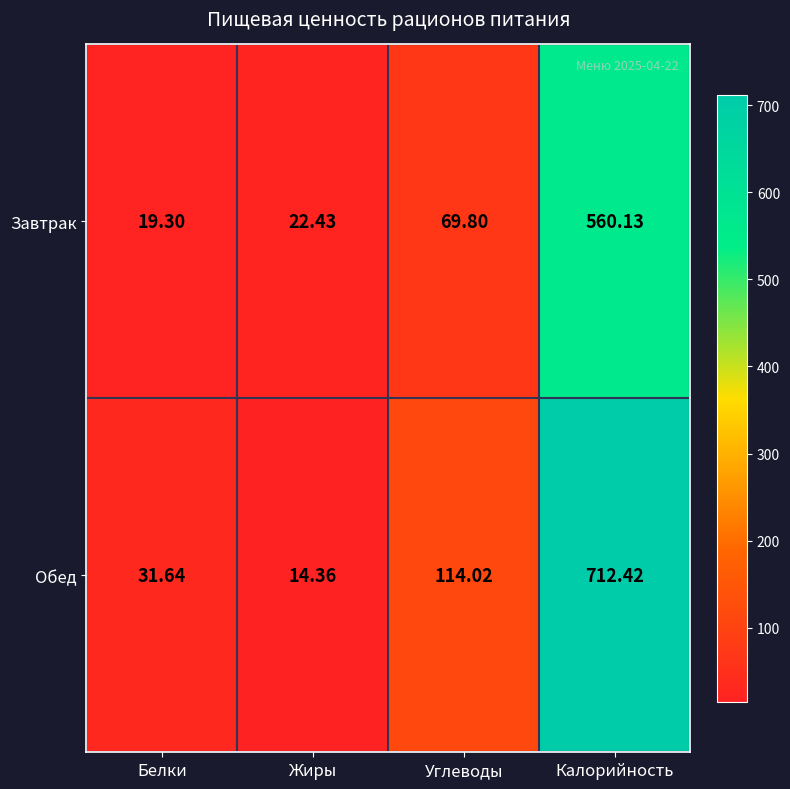

Between Жиры and Углеводы, which series saw the biggest shift?

Обед